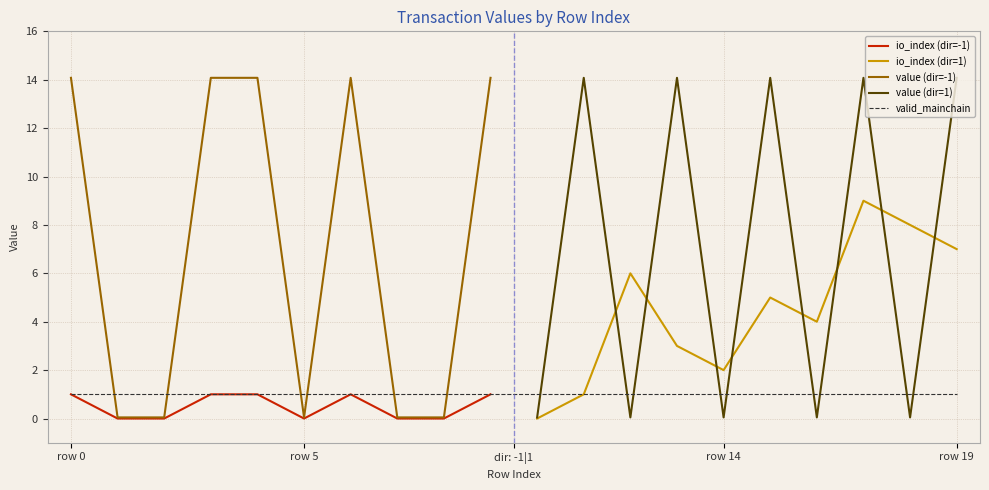

What is the maximum value for value (dir=-1)?

14.1